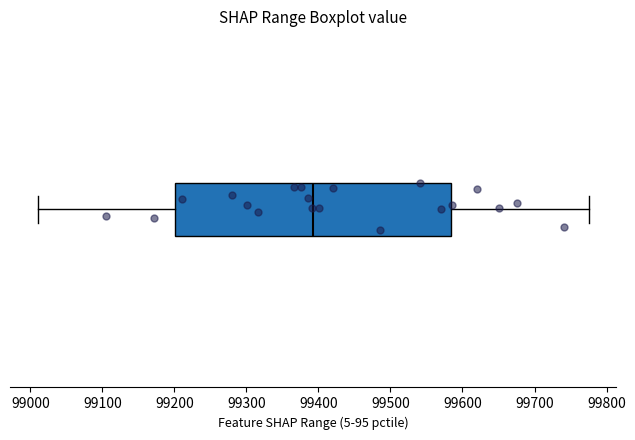

Read this box plot against the x-axis: the position of the median line, the range covered by the box, and the ends of both whiskers. The values are not printed on the chart, so give them approximately, as read against the axis.

median 99390, box 99200 to 99580, whiskers 99010 to 99780